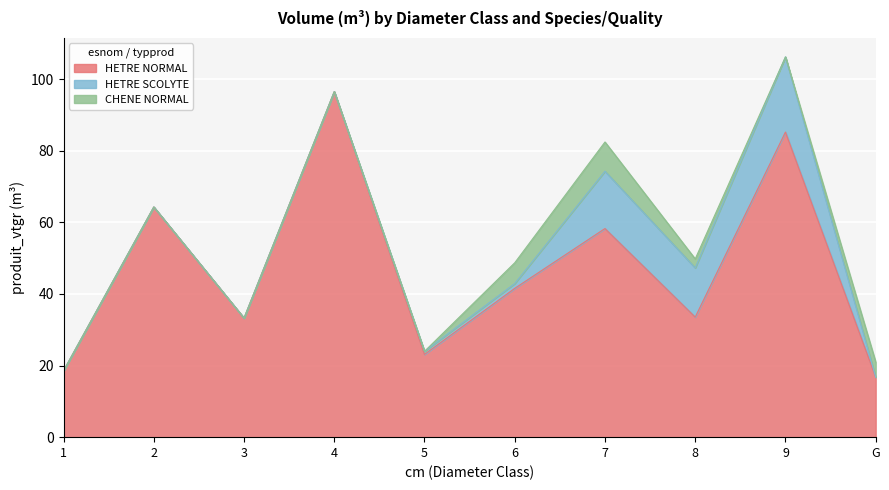

Where is the first local maximum for HETRE SCOLYTE?

7